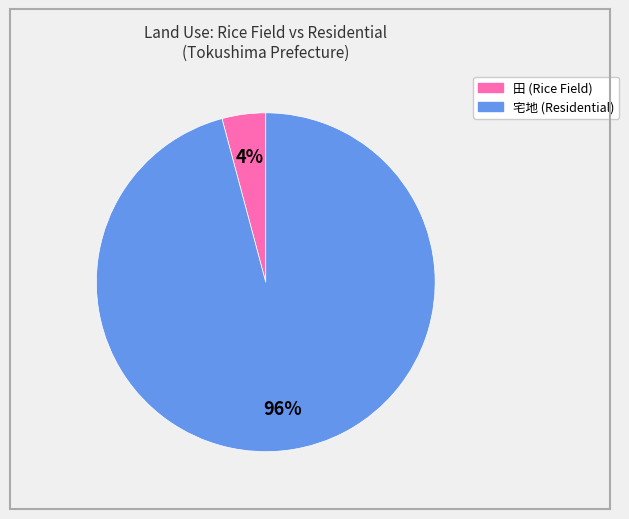

Count the number of slices in the pie.

2